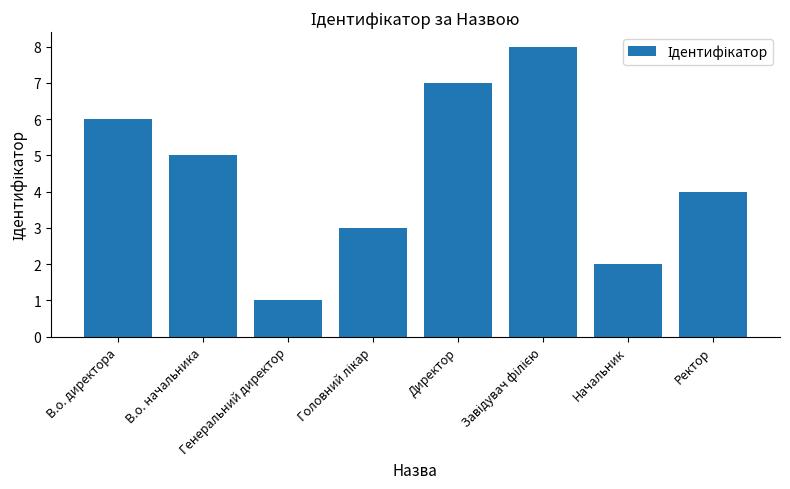

What is the difference between the maximum and second lowest values?

6